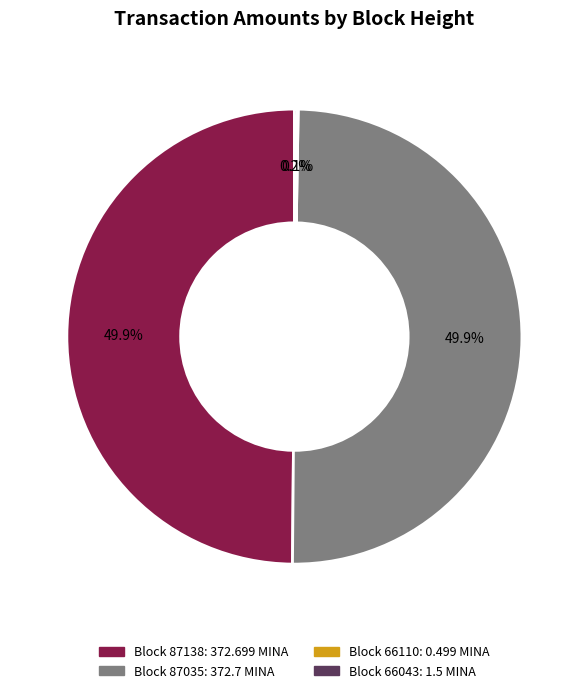

Which slice is the smallest?

66110